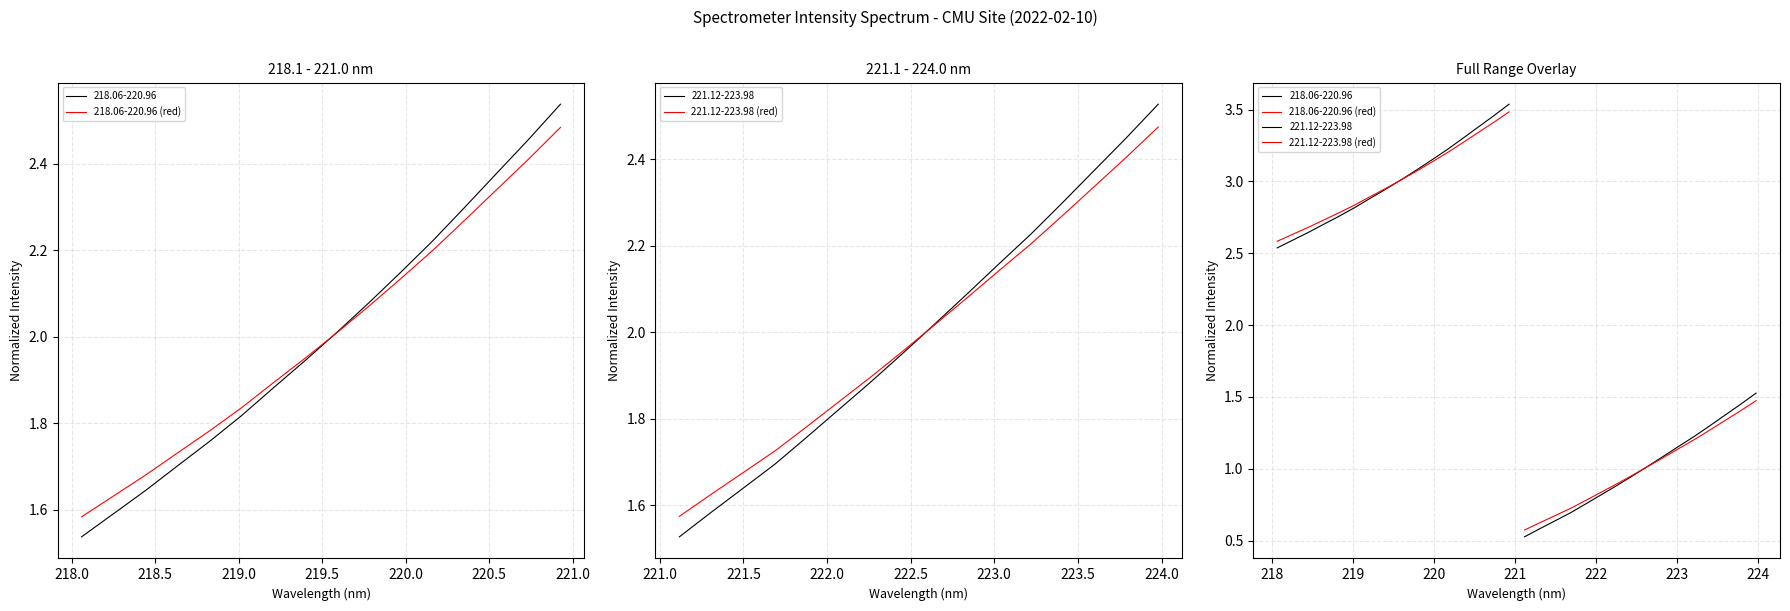

What is the greatest value displayed?

3.5